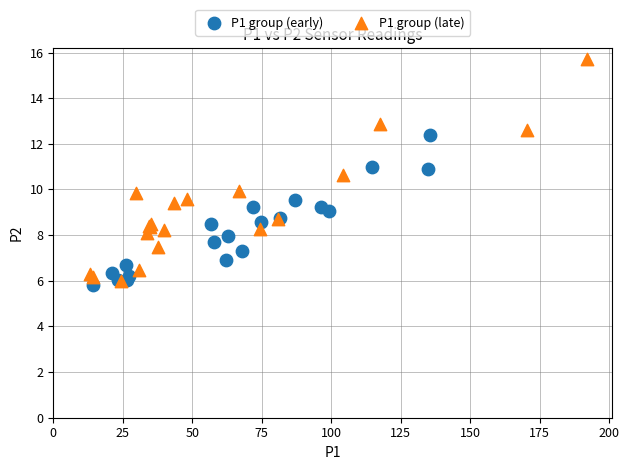

Which series reaches the maximum Y coordinate?

P1 group (late)